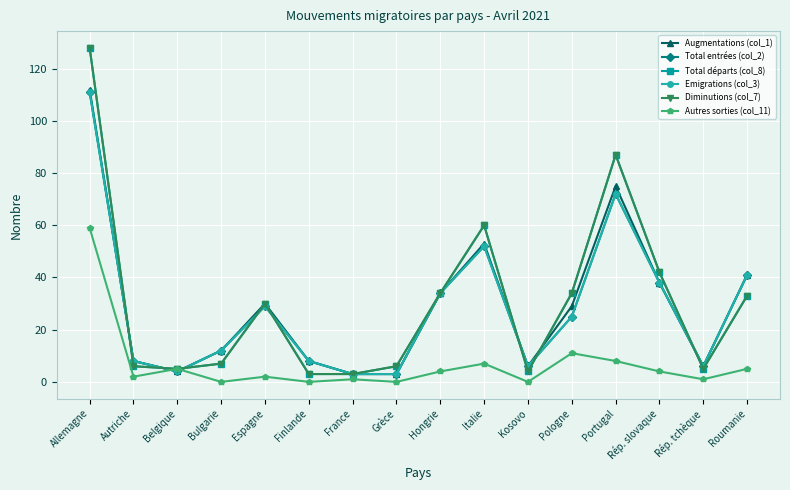

Is this an area chart (filled region under the line)?

No